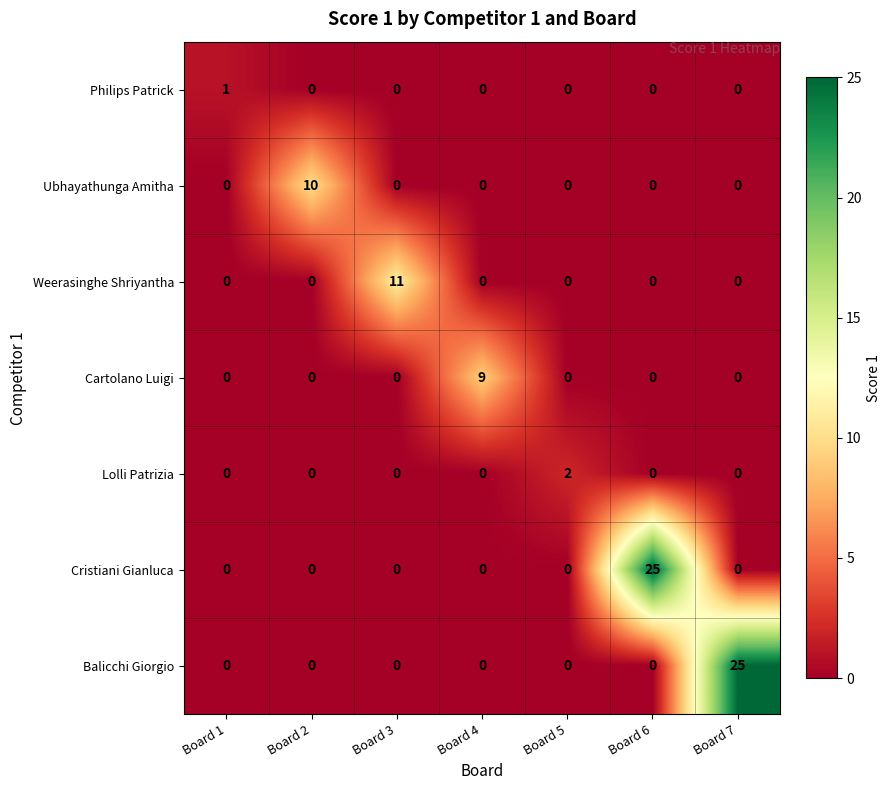

How many categories are shown in the chart?

7